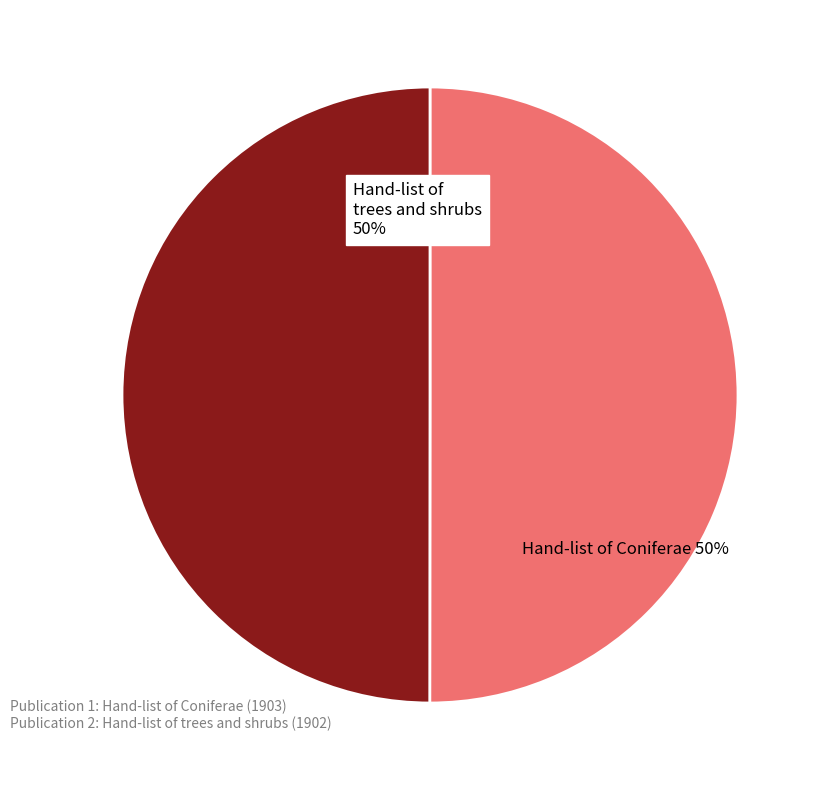

To the nearest percent, what is the average slice percentage?

50%